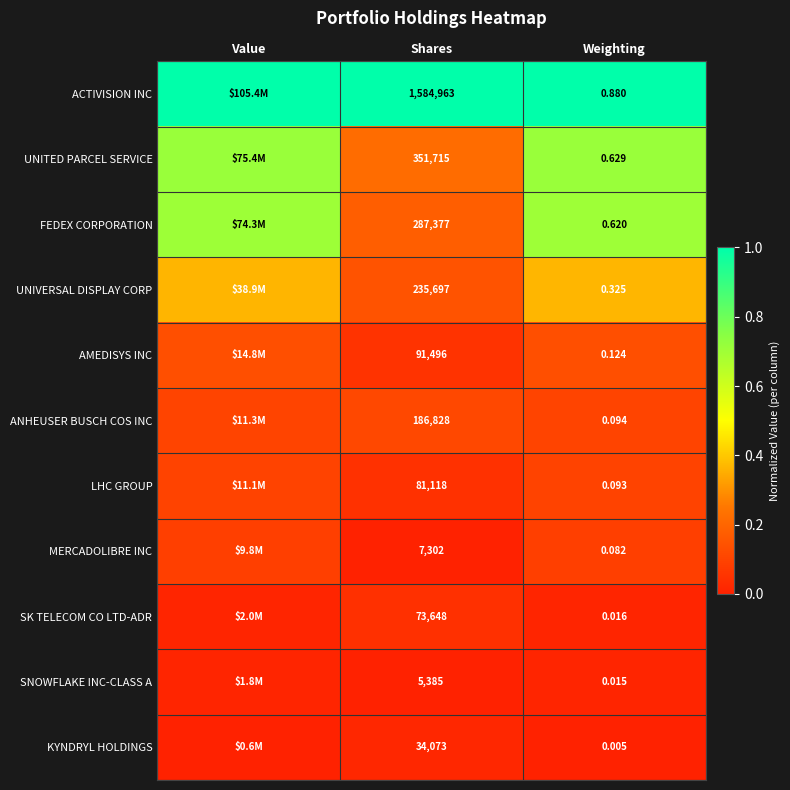

Is the value of SK TELECOM CO LTD-ADR at Weighting greater than the value of AMEDISYS INC at Weighting?

No